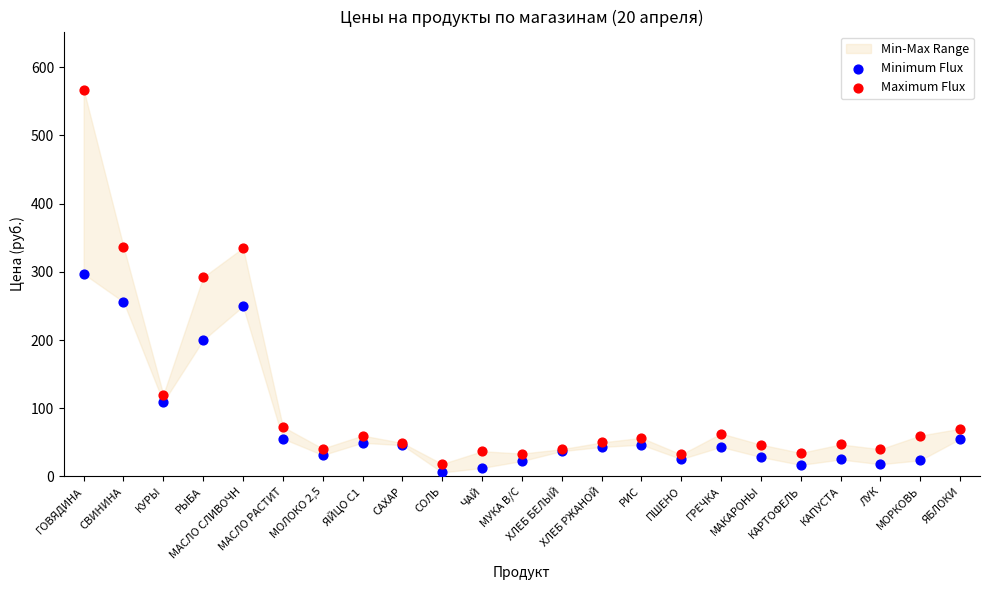

Which series contains the highest Y value?

Maximum Flux